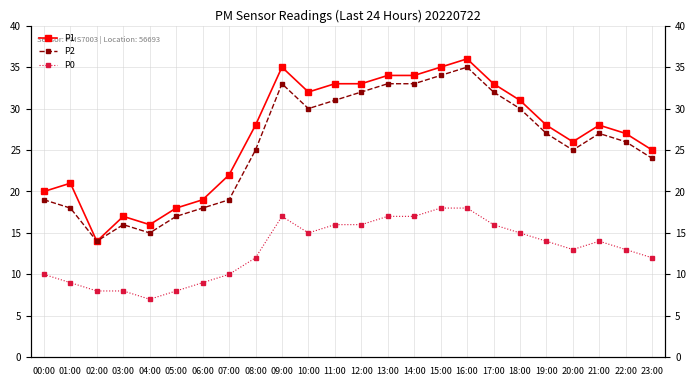

True or false: P2 has more than 0 points higher than both neighbors.

True